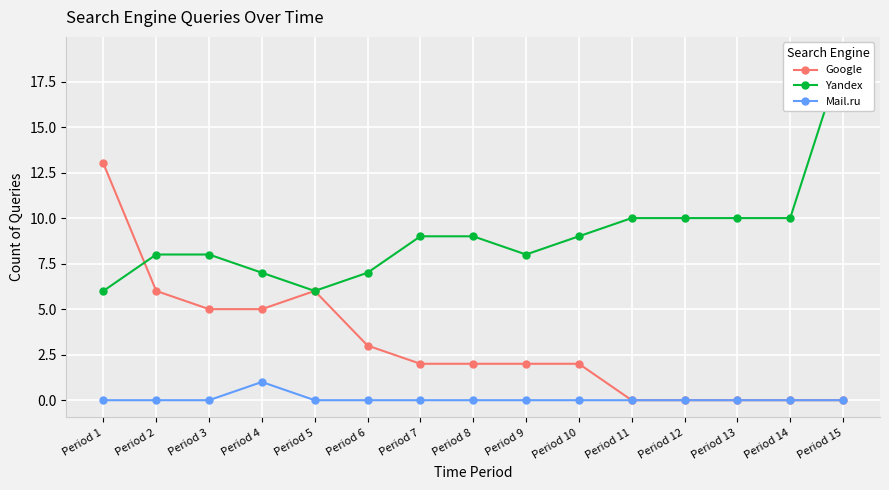

How many data points in Yandex are above 9?

5